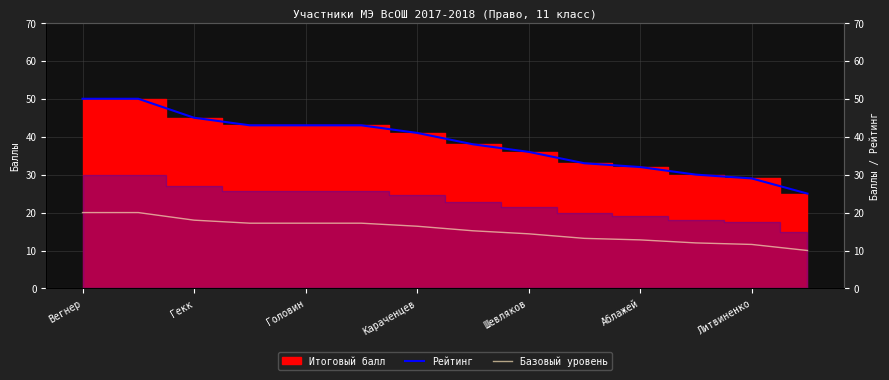

What is the difference between the highest and lowest values at Аблажей?

19.2